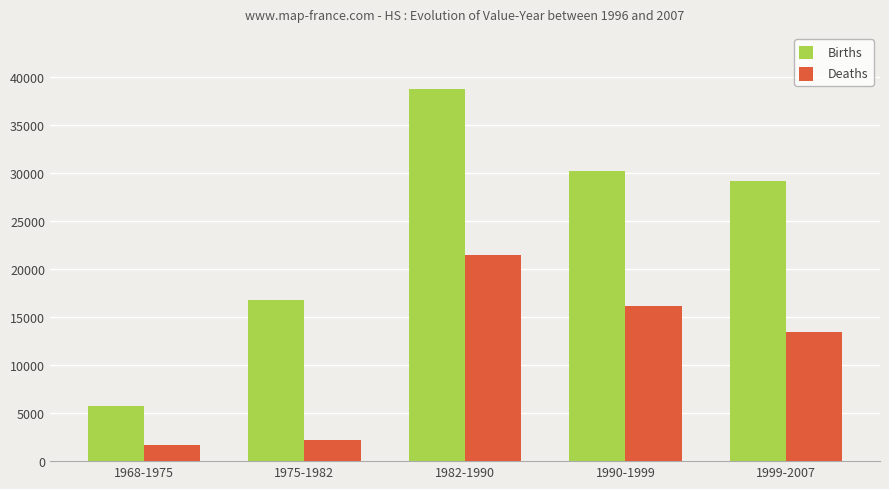

The Deaths series shows 13476 at 1999-2007. True or false?

True